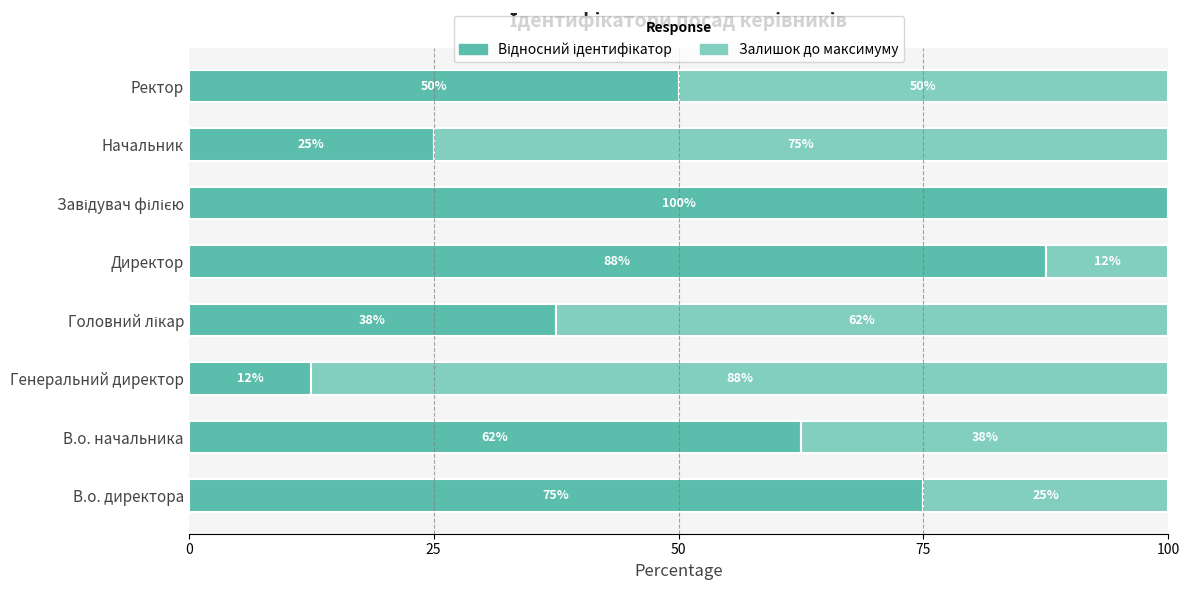

Rank the series by their average value, from highest to lowest.

Відносний ідентифікатор, Залишок до максимуму